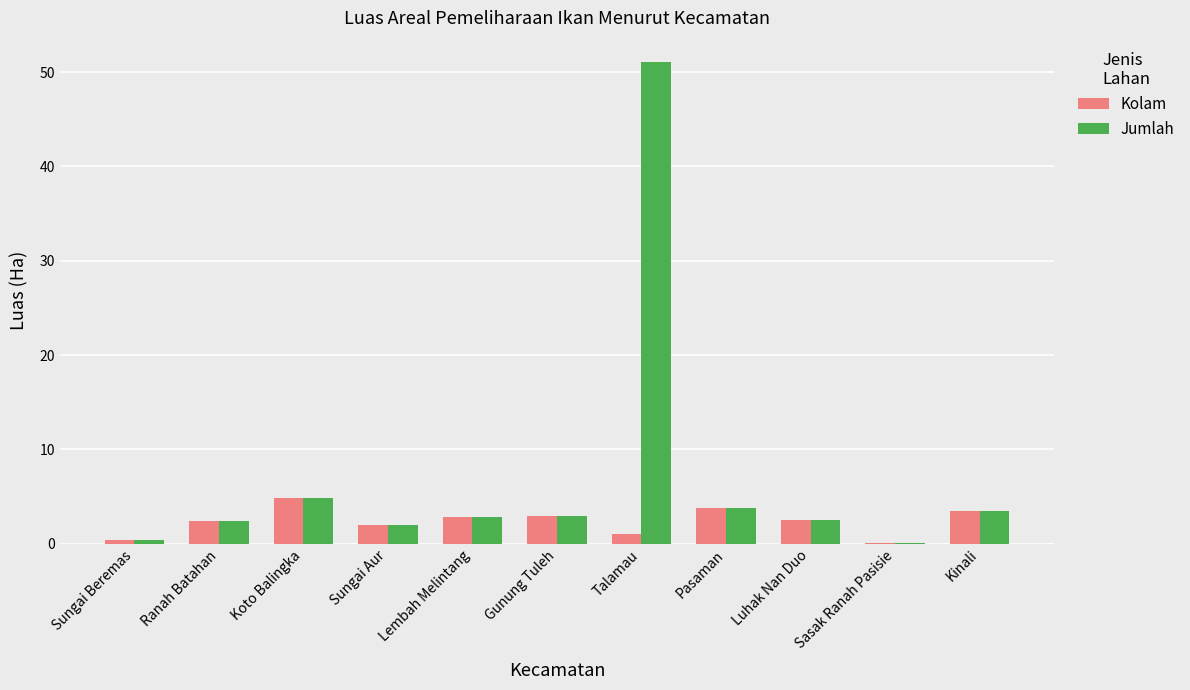

What is the highest value of the Jumlah series?

51.1